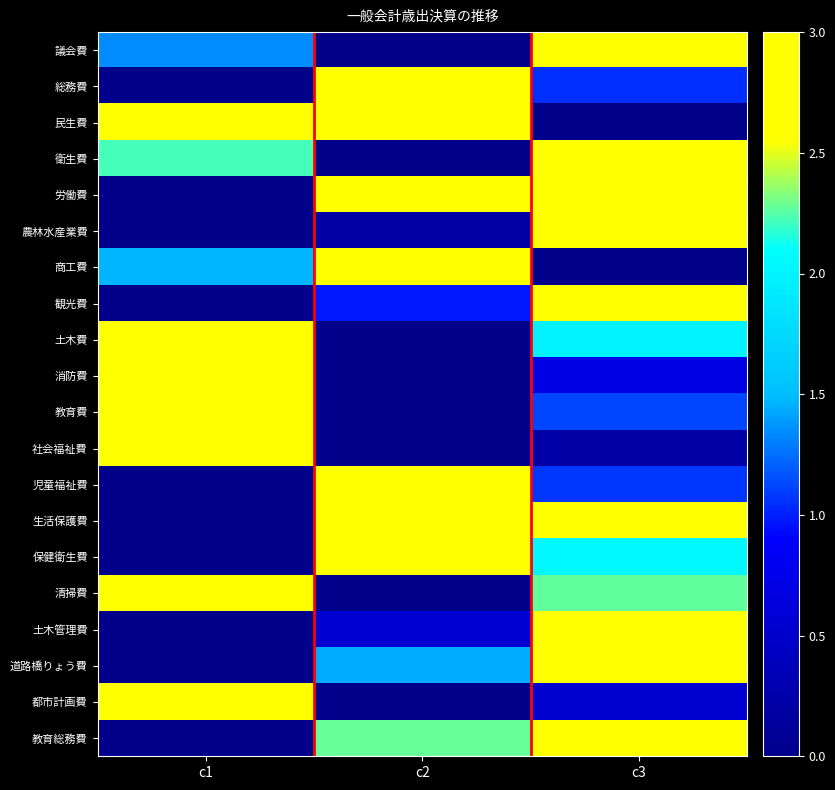

Reading right to left, list all the values displayed in this chart.

議会費: c3=3.0	c2=0.0	c1=1.3
総務費: c3=1.0	c2=3.0	c1=0.0
民生費: c3=0.0	c2=2.7	c1=3.0
衛生費: c3=3.0	c2=0.0	c1=2.2
労働費: c3=2.8	c2=3.0	c1=0.0
農林水産業費: c3=3.0	c2=0.2	c1=0.0
商工費: c3=0.0	c2=3.0	c1=1.5
観光費: c3=3.0	c2=1.0	c1=0.0
土木費: c3=2.0	c2=0.0	c1=3.0
消防費: c3=0.7	c2=0.0	c1=3.0
教育費: c3=1.1	c2=0.0	c1=3.0
社会福祉費: c3=0.2	c2=0.0	c1=3.0
児童福祉費: c3=1.1	c2=3.0	c1=0.0
生活保護費: c3=3.0	c2=2.6	c1=0.0
保健衛生費: c3=2.0	c2=3.0	c1=0.0
清掃費: c3=2.3	c2=0.0	c1=3.0
土木管理費: c3=3.0	c2=0.6	c1=0.0
道路橋りょう費: c3=3.0	c2=1.4	c1=0.0
都市計画費: c3=0.5	c2=0.0	c1=3.0
教育総務費: c3=3.0	c2=2.3	c1=0.0